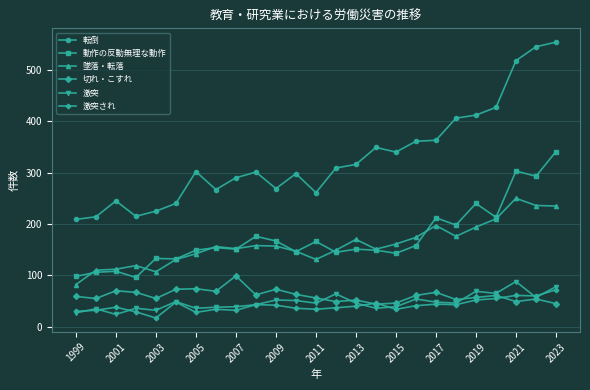

True or false: 激突 and 動作の反動無理な動作 intersect in this chart.

False